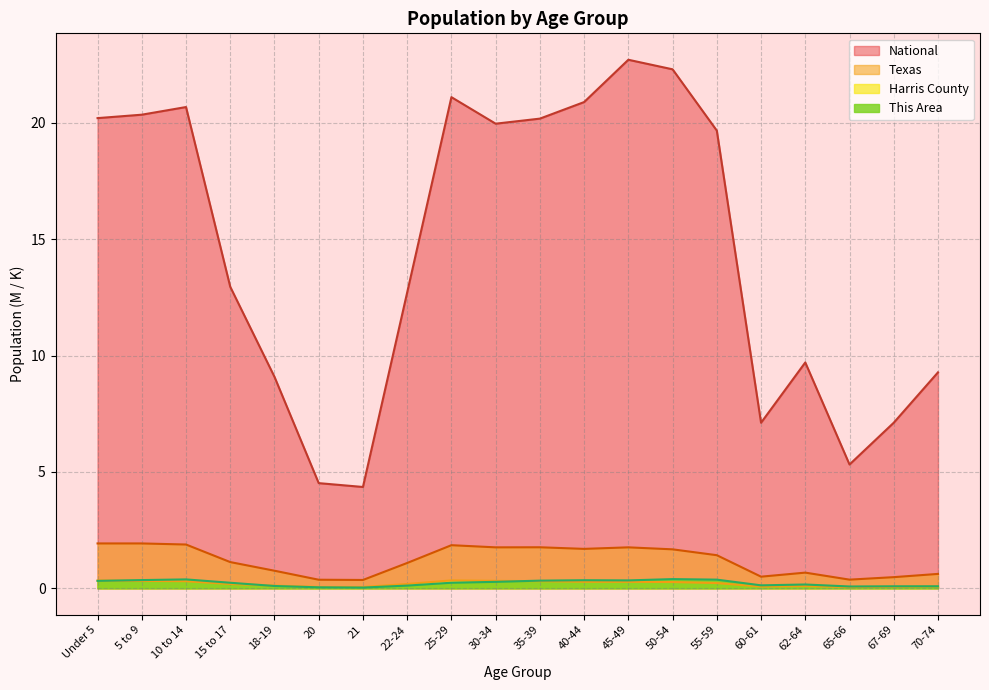

True or false: This Area and National cross at least once.

False